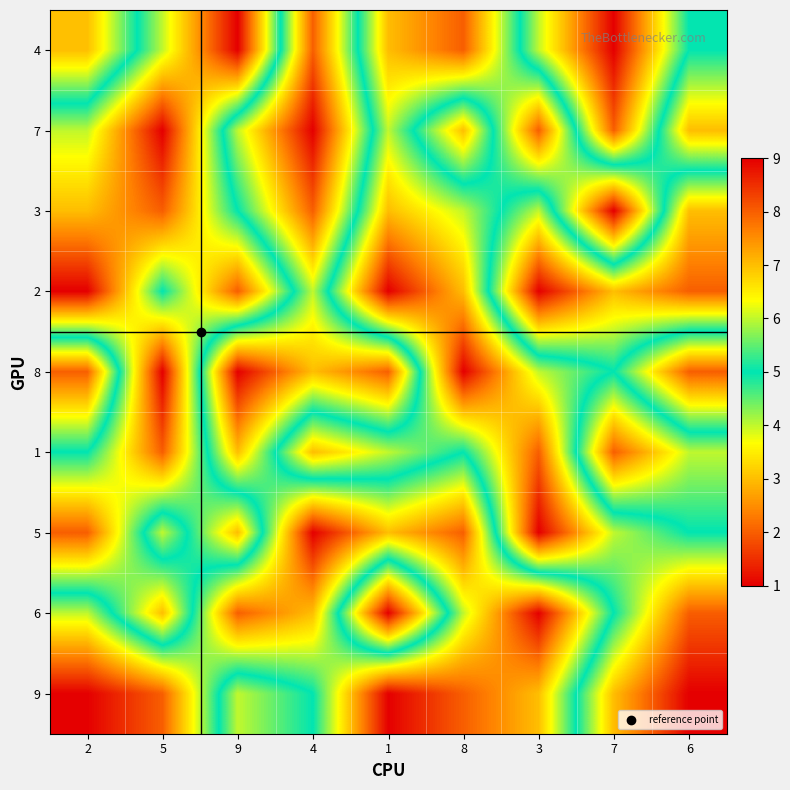

What is the total value across all series at 9?

45